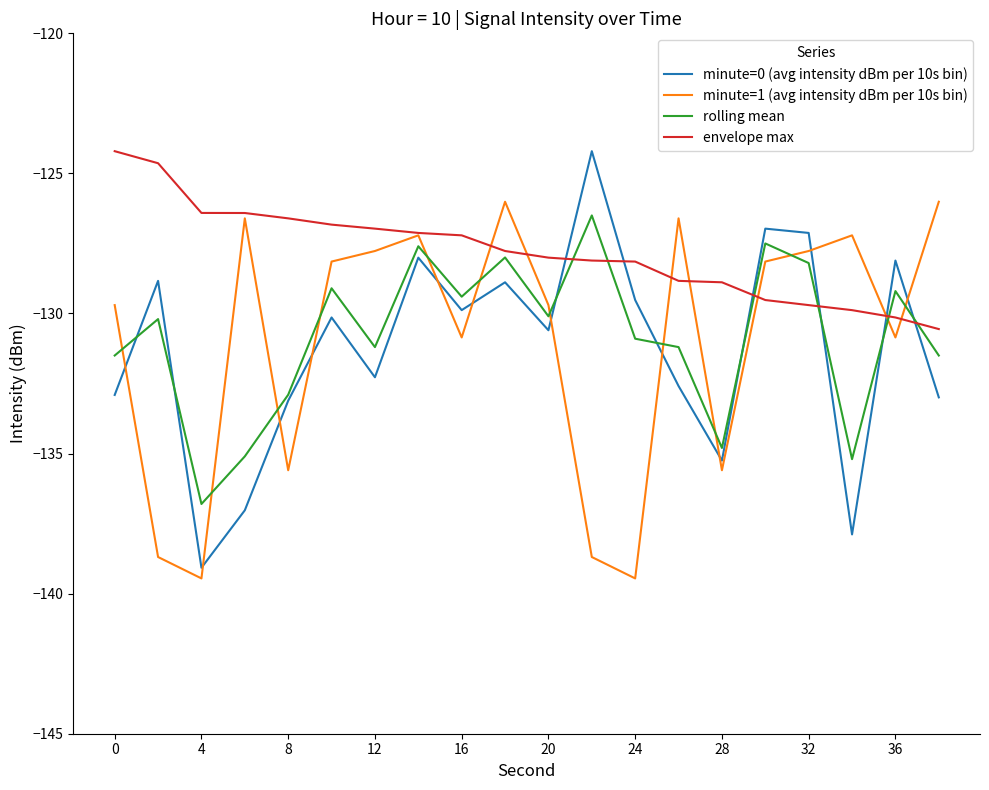

At how many categories does at least one series exceed -130?

20